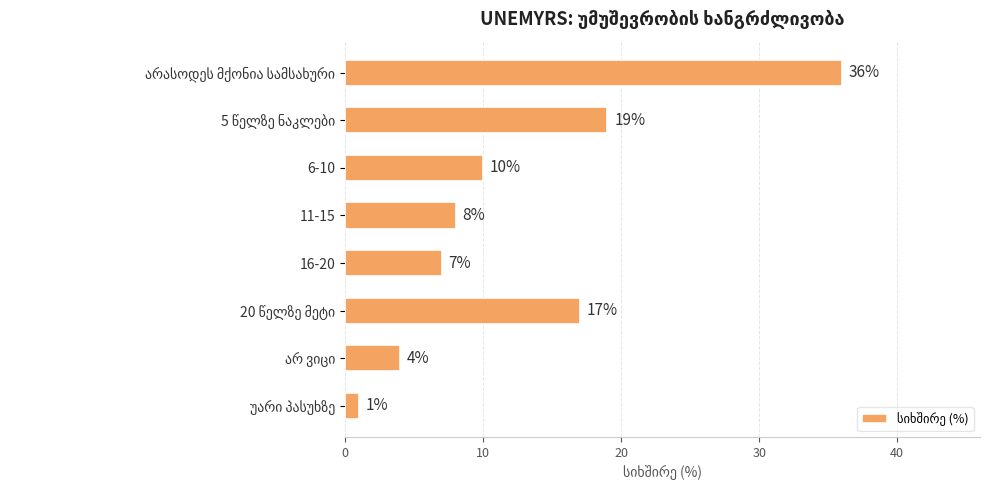

What is the average value?

13